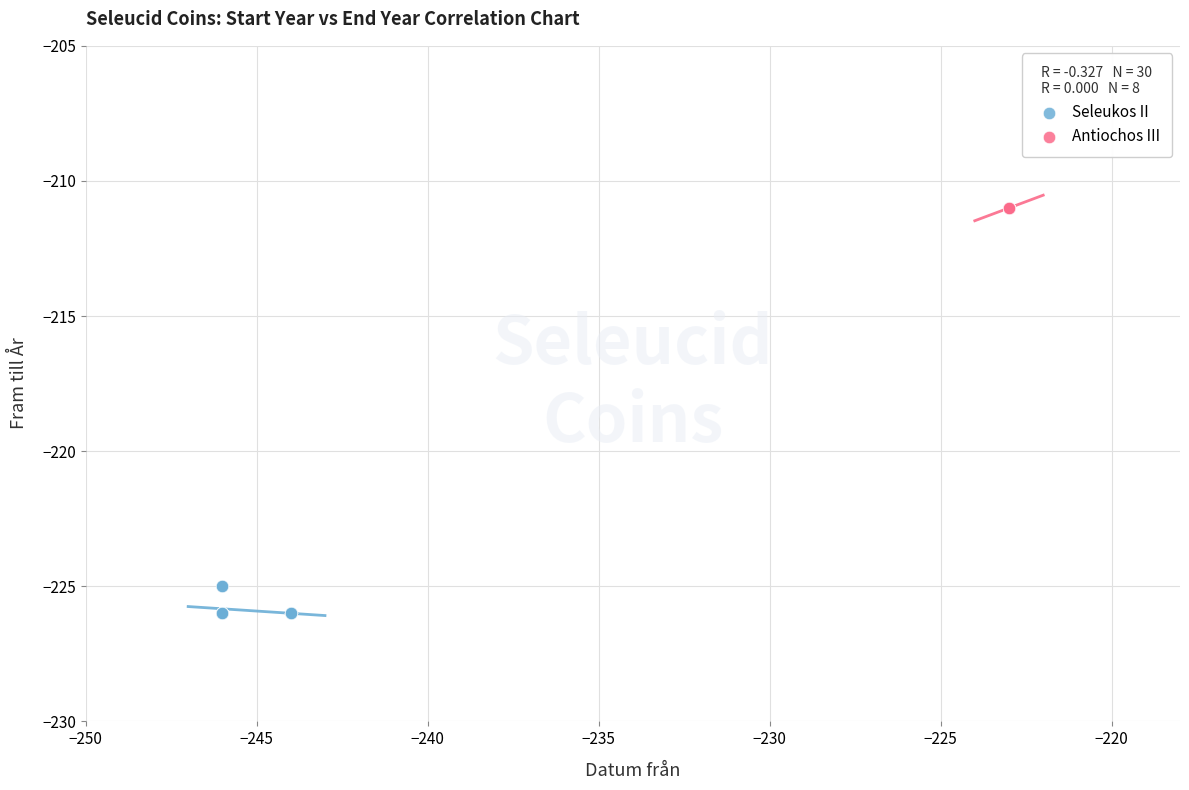

Which series contains the highest Y value?

Antiochos III